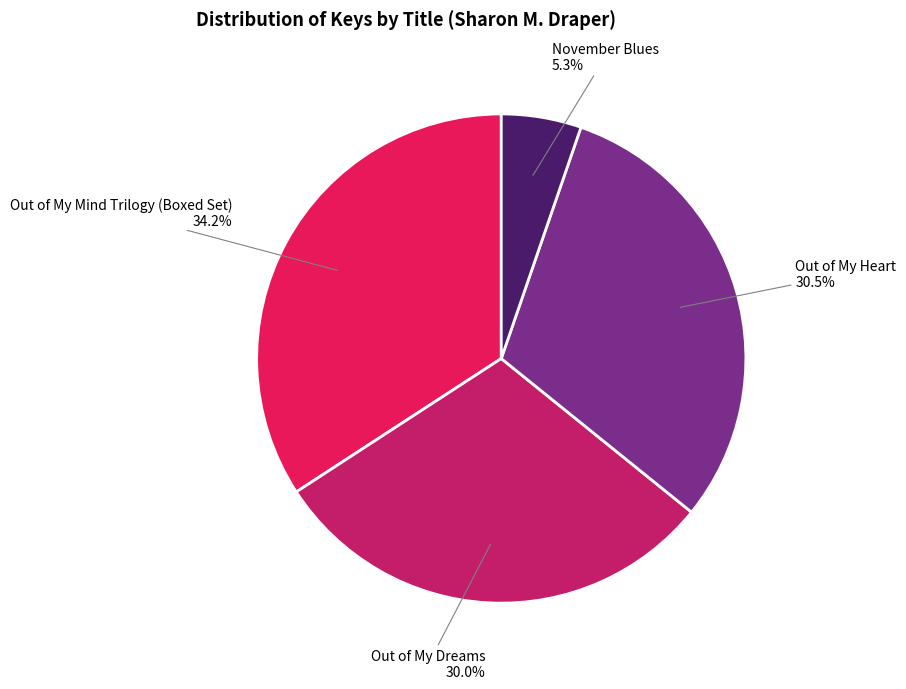

Is the sum of Out of My Heart and November Blues greater than half?

No